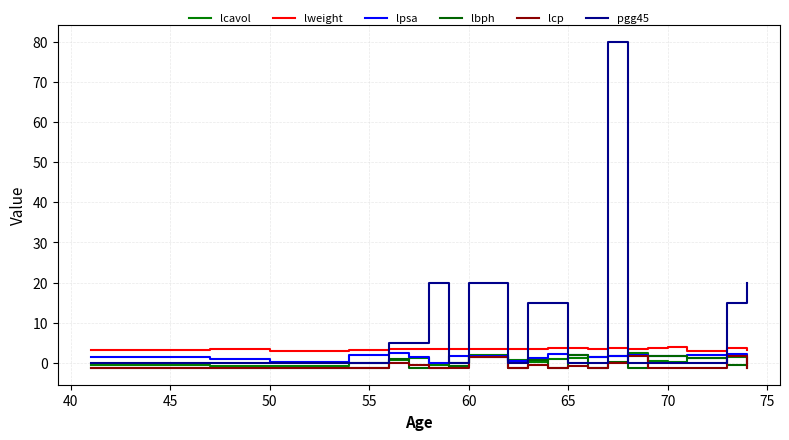

Which series has the widest spread of values?

pgg45